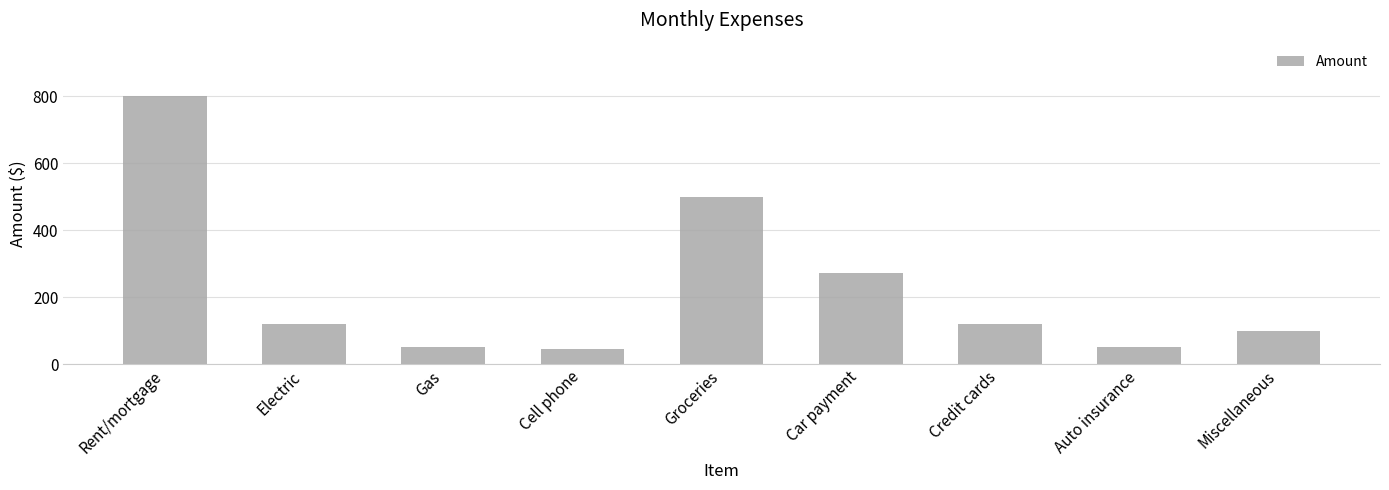

What is the sum of all values?

2058